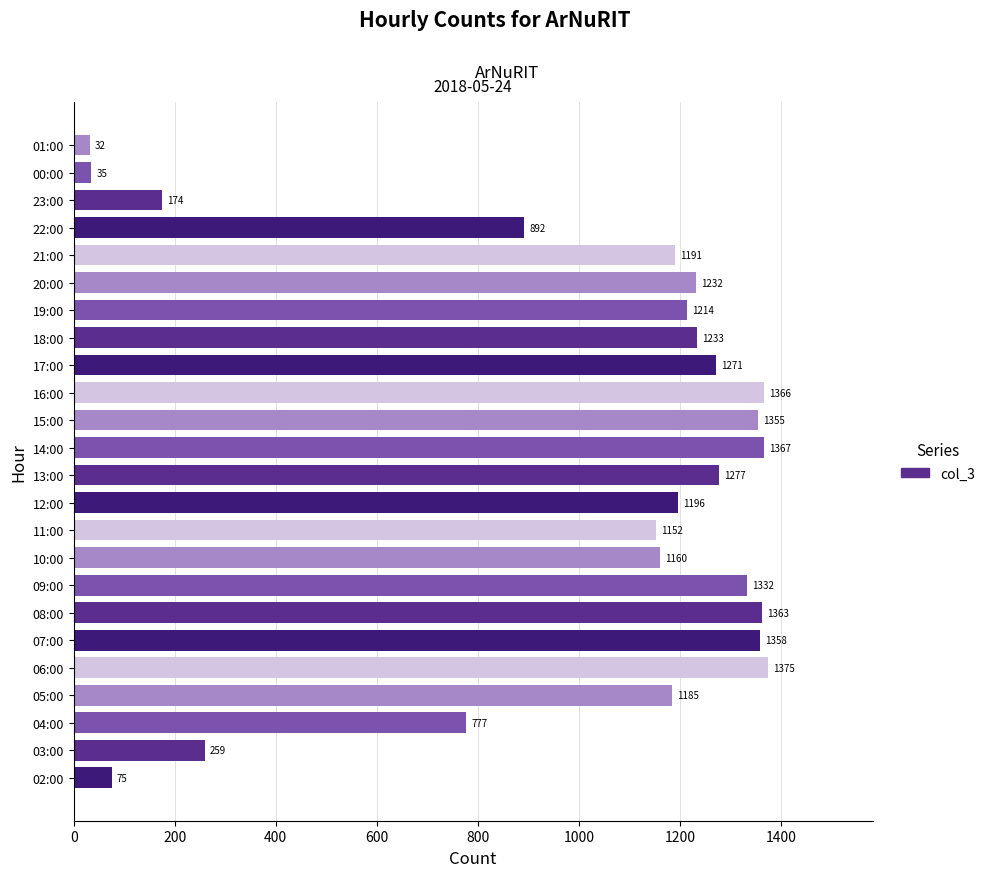

How many series are shown in this chart?

1